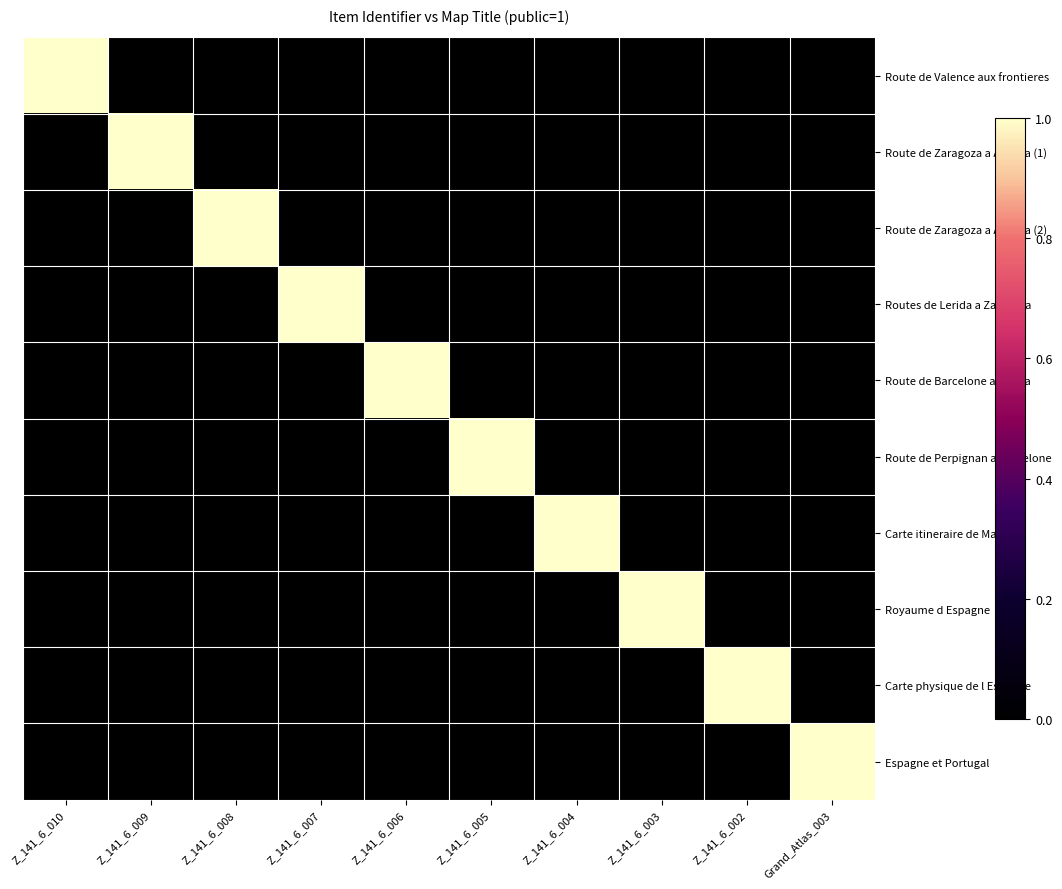

Which series has the largest total across all categories?

Route de Valence aux frontieres